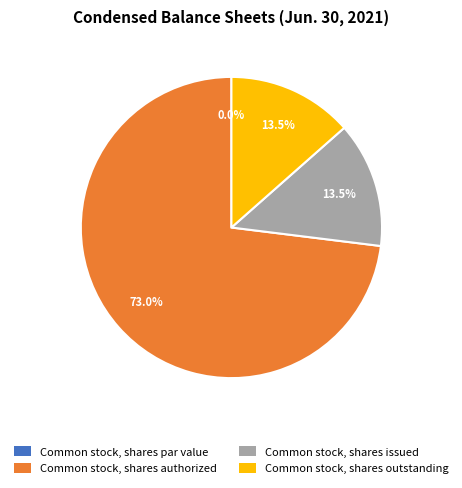

Which category accounts for the majority?

Common stock, shares authorized